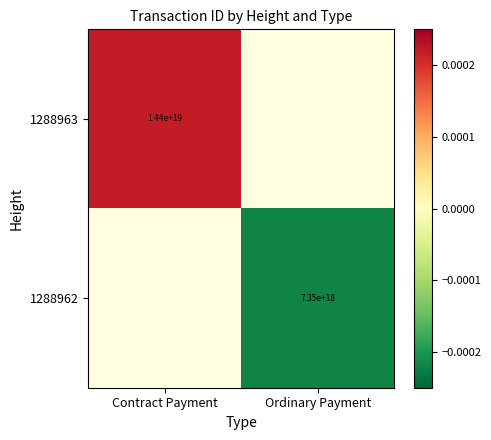

Is the value of 1288962 at Ordinary Payment greater than the value of 1288963 at Contract Payment?

No